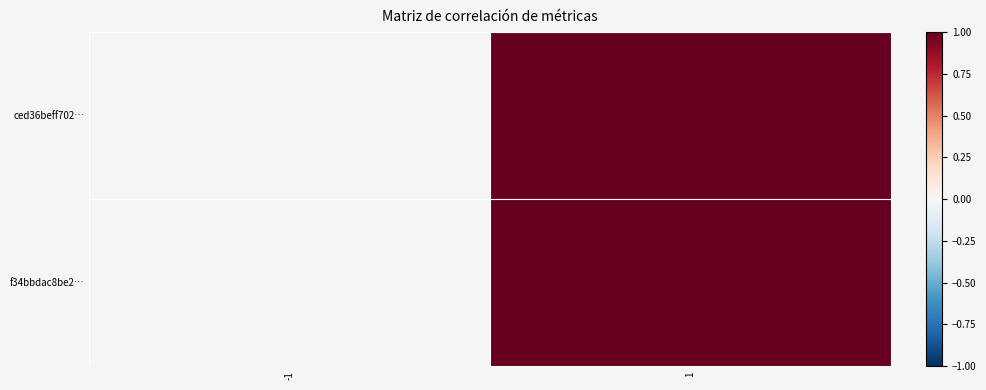

At which category is the sum across all series the highest?

1